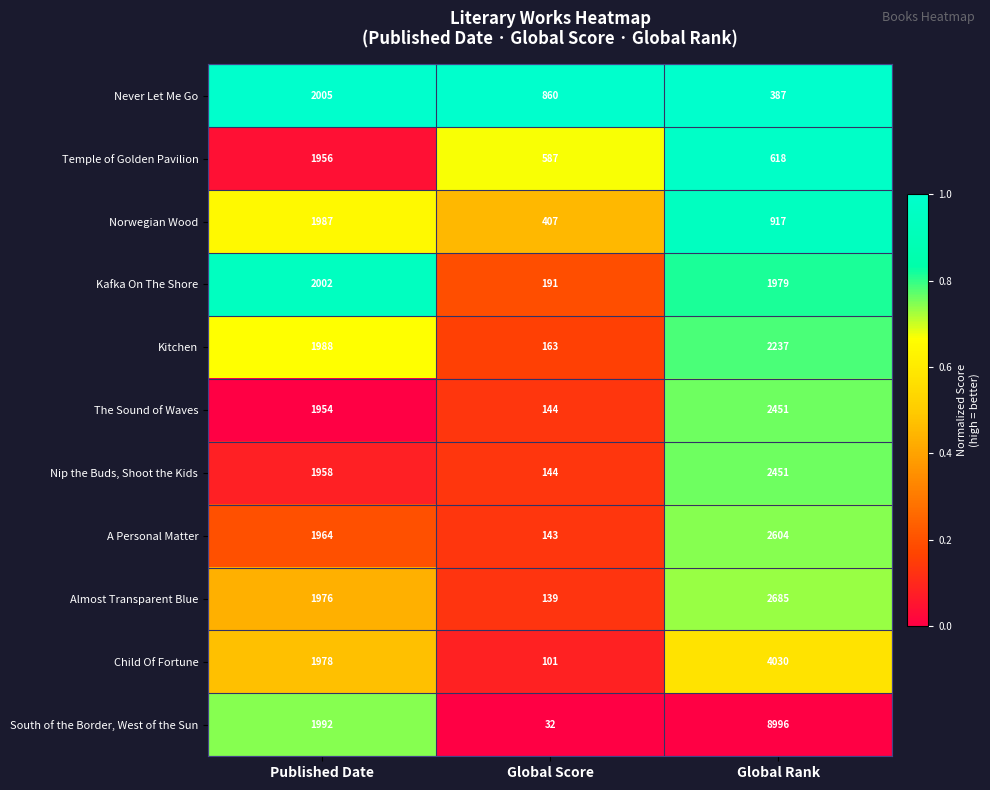

Which series has the largest total across all categories?

South of the Border, West of the Sun